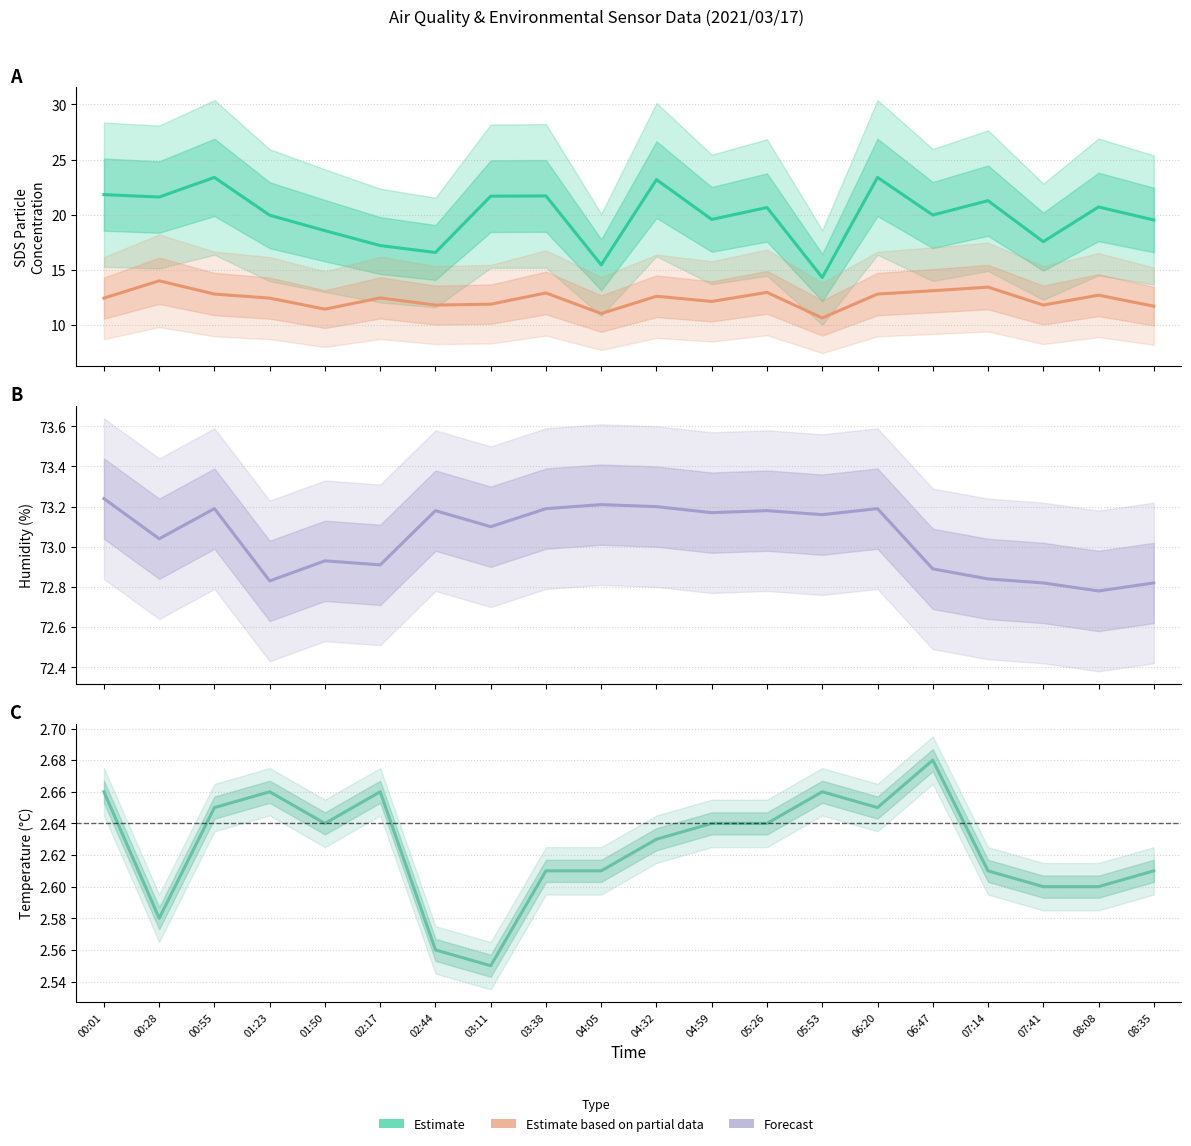

Count the BME280 Temperature (Estimate) values in the range 2 to 3.

20